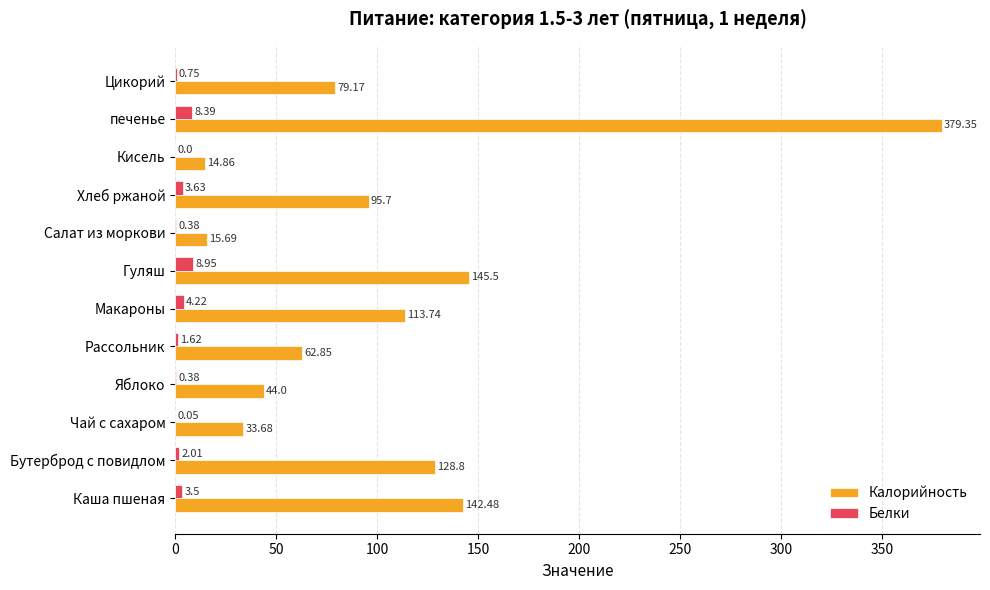

Which series changed the most between Яблоко and Рассольник?

Калорийность